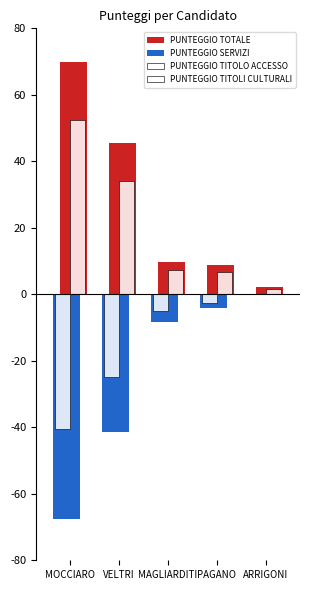

How many groups of bars are there?

5